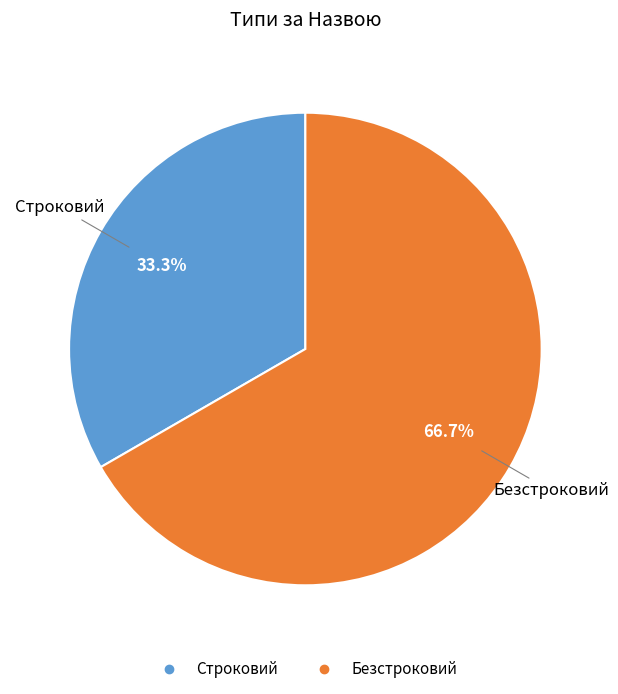

Is it true that Строковий is 27% of the pie?

False